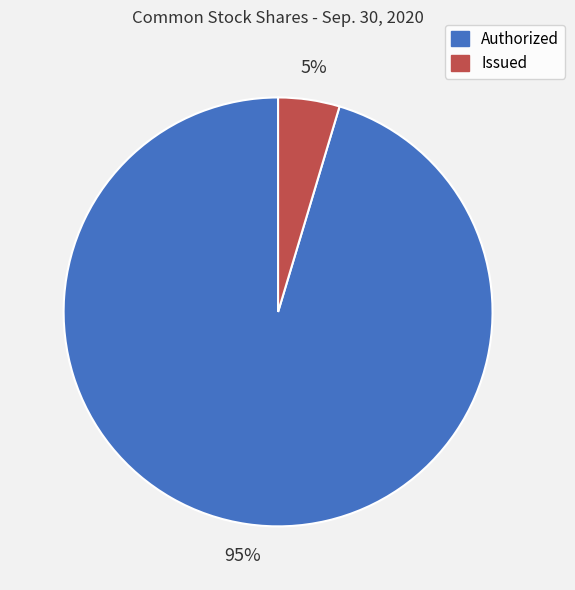

Is there a majority slice in this chart?

Yes